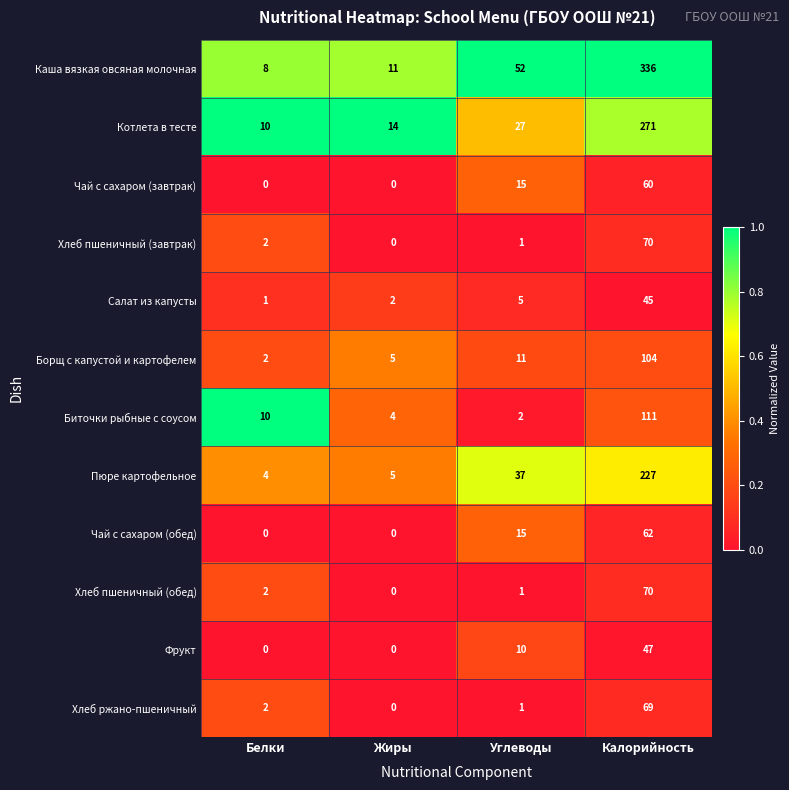

What is the difference between the highest and lowest values at Жиры?

14